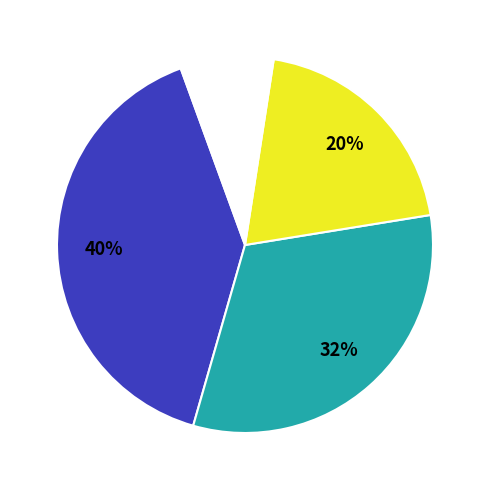

How many slices are in this pie chart?

4